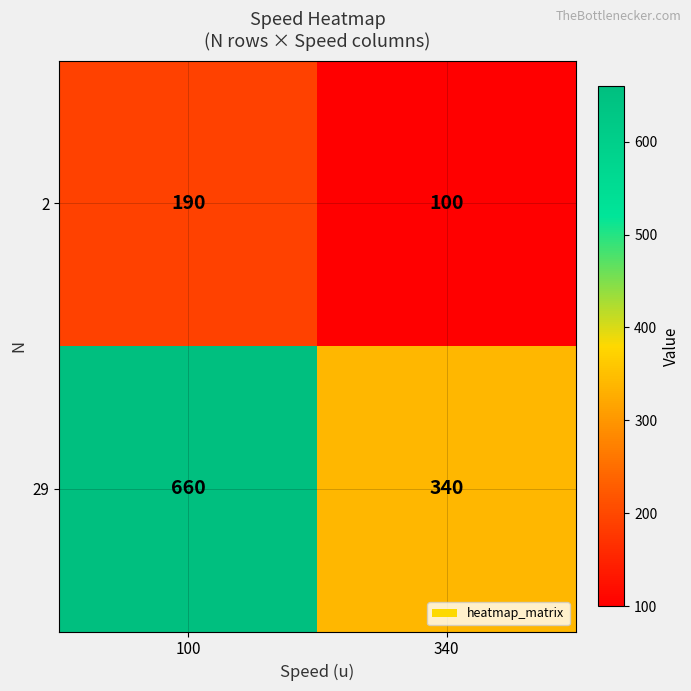

What is the spread (max minus min) of values at 100?

470